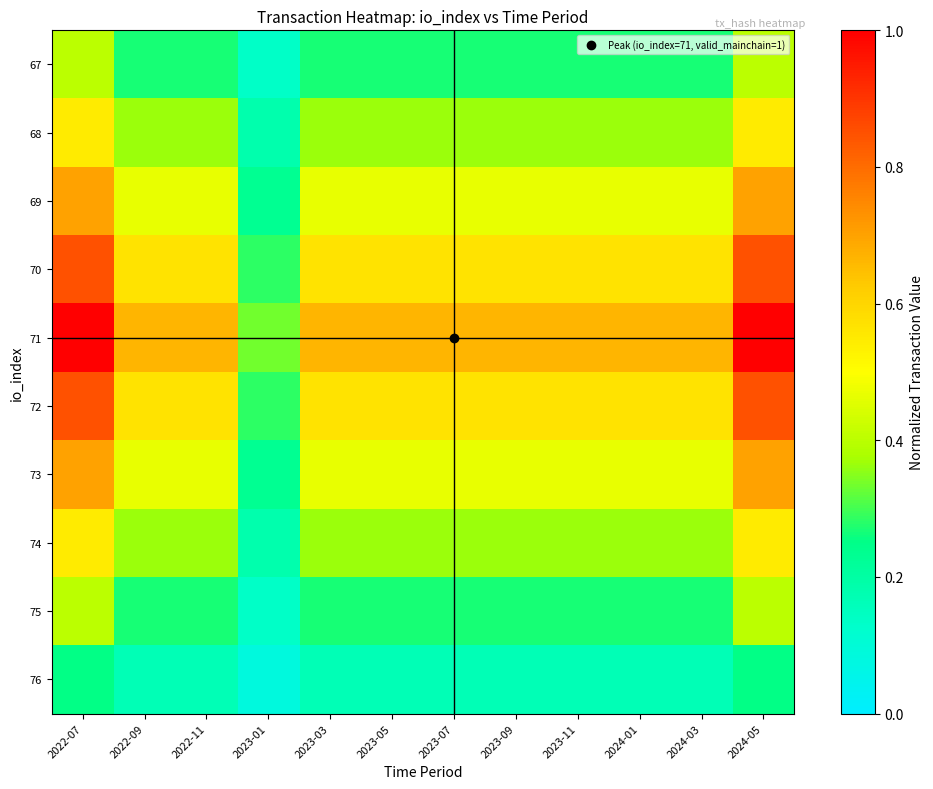

At 2024-01, list the series in order from smallest to largest.

76, 67, 75, 68, 74, 69, 73, 70, 72, 71